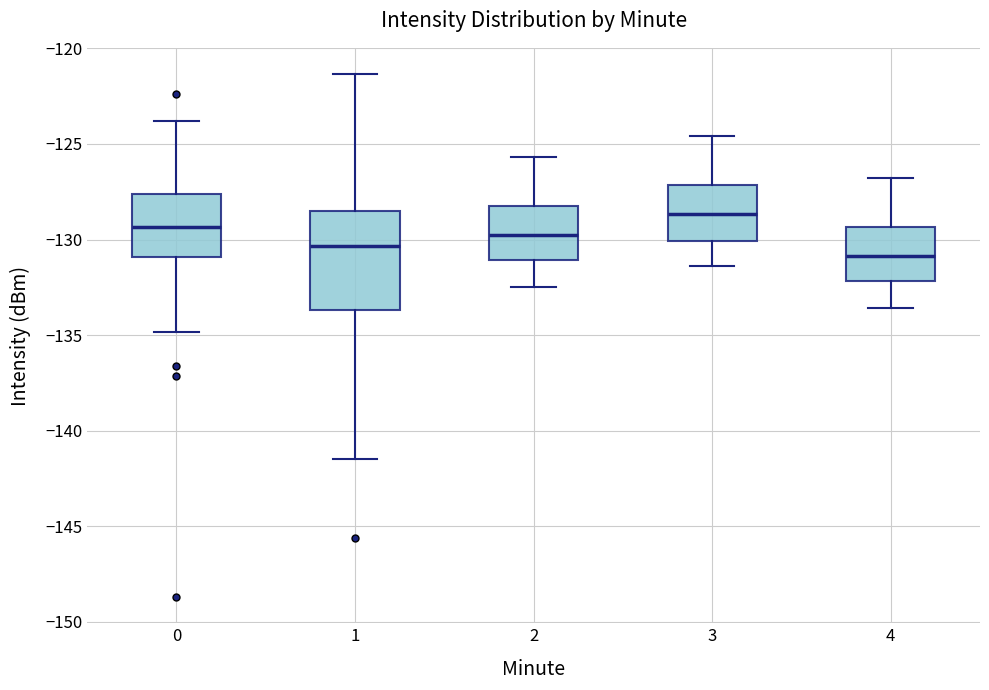

Reading left to right, read every box against the y-axis: the position of its median line, the range the box covers, and the ends of its whiskers. The values are not printed on the chart, so give them approximately, as read against the axis.

0: median -129.5, box -131.0 to -127.5, whiskers -135.0 to -124.0
1: median -130.5, box -133.5 to -128.5, whiskers -141.5 to -121.5
2: median -129.5, box -131.0 to -128.0, whiskers -132.5 to -125.5
3: median -128.5, box -130.0 to -127.0, whiskers -131.5 to -124.5
4: median -131.0, box -132.0 to -129.5, whiskers -133.5 to -127.0